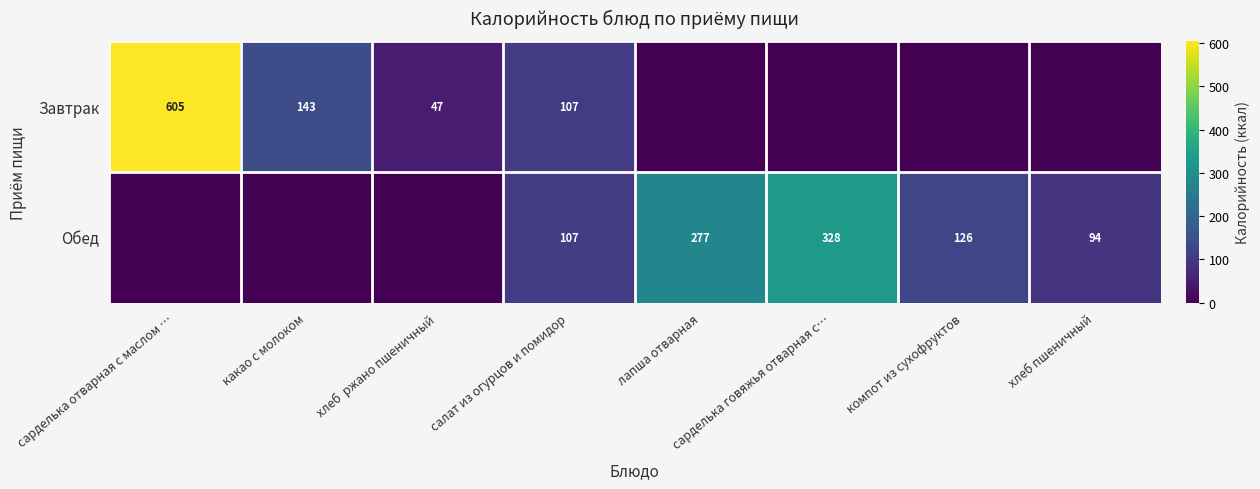

What is the total value across all series at салат из огурцов и помидор?

214